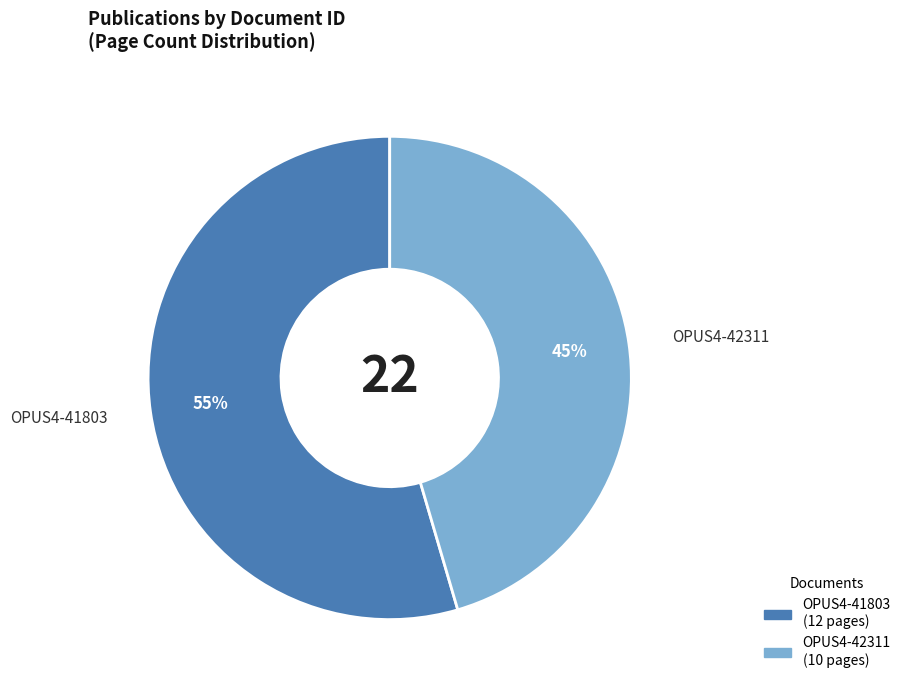

To the nearest percent, what is the average slice percentage?

50%